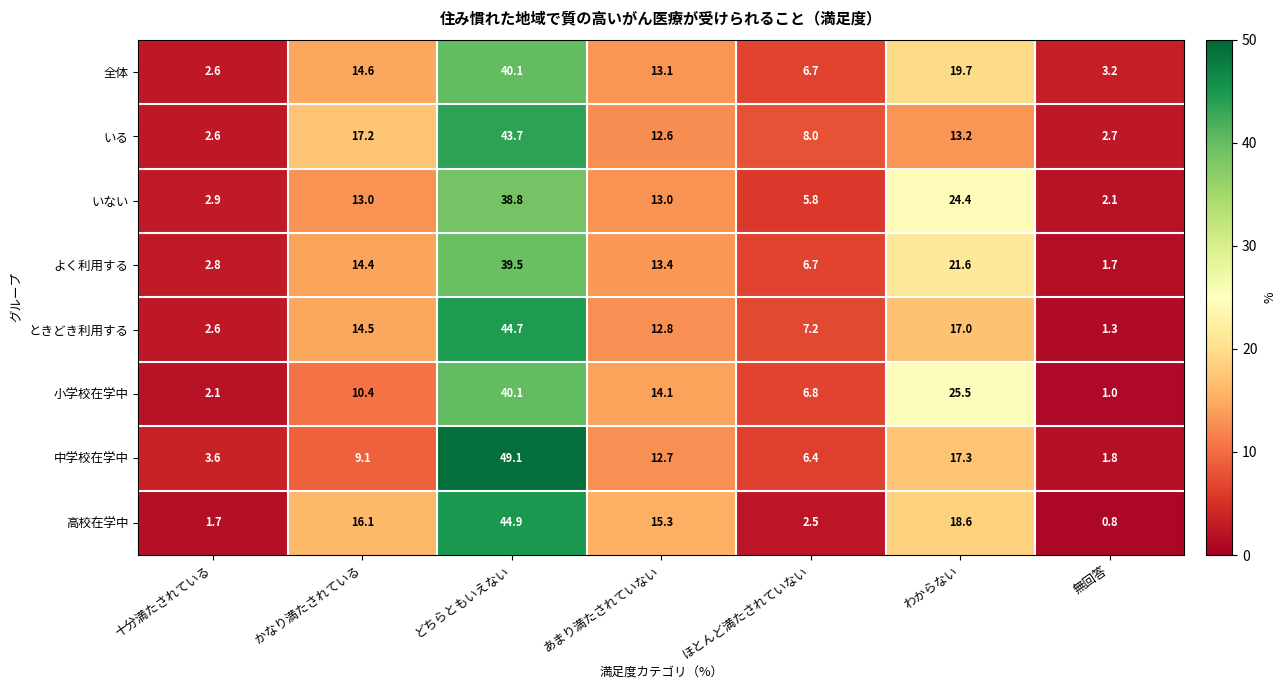

True or false: よく利用する has a value of 21.3 at かなり満たされている.

False